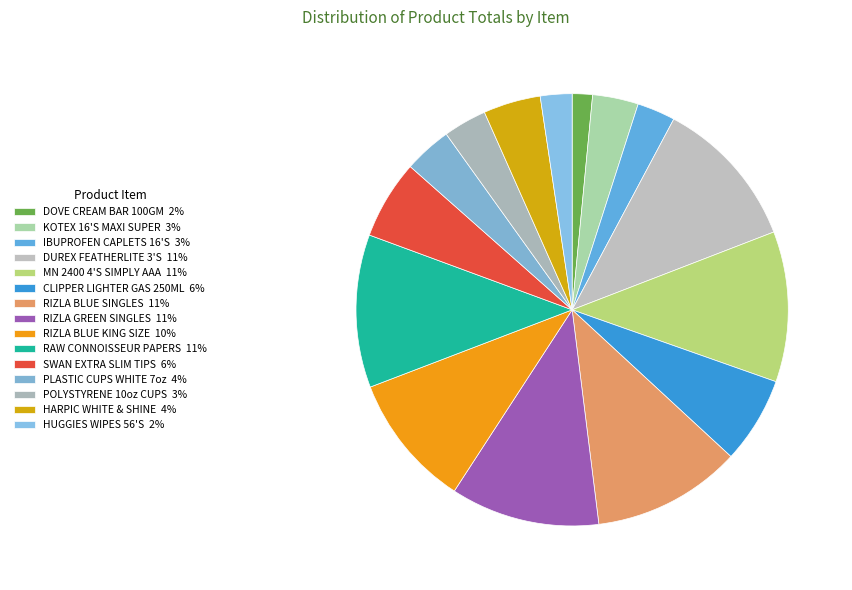

The DOVE CREAM BAR 100GM slice represents 2% of the pie. True or false?

True